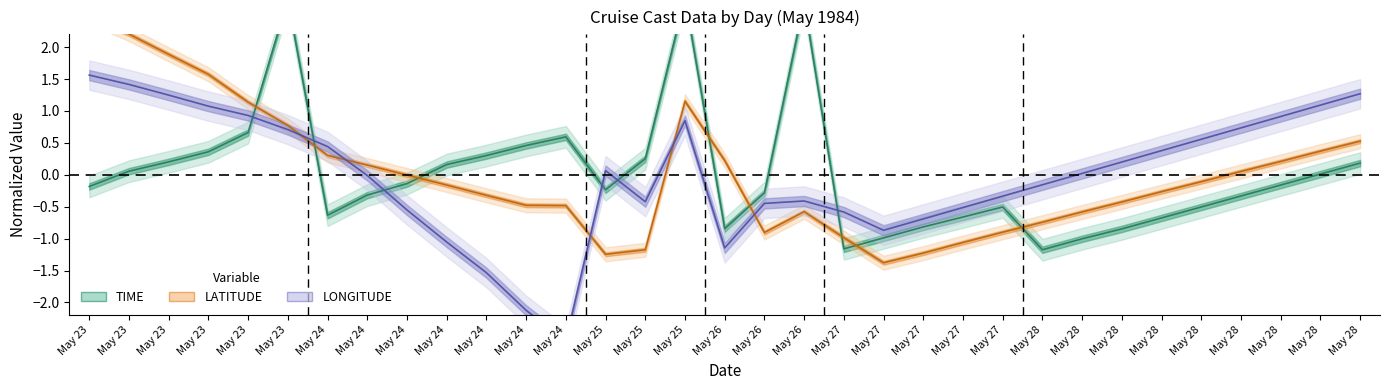

Which category has the lowest value in the LATITUDE series?

May 27